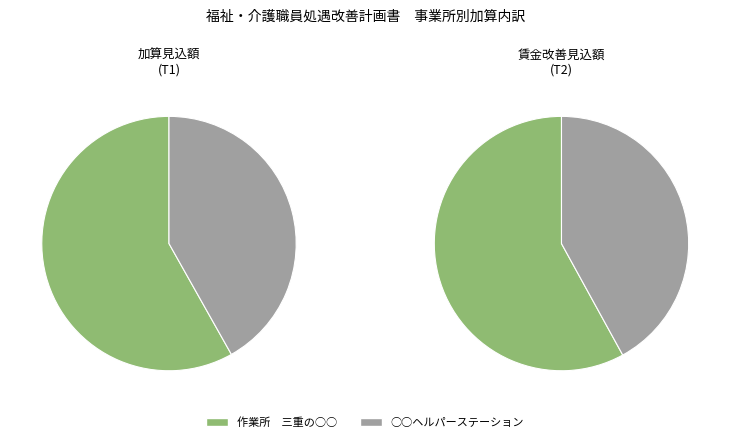

Which category has the biggest portion of the pie?

作業所　三重の○○